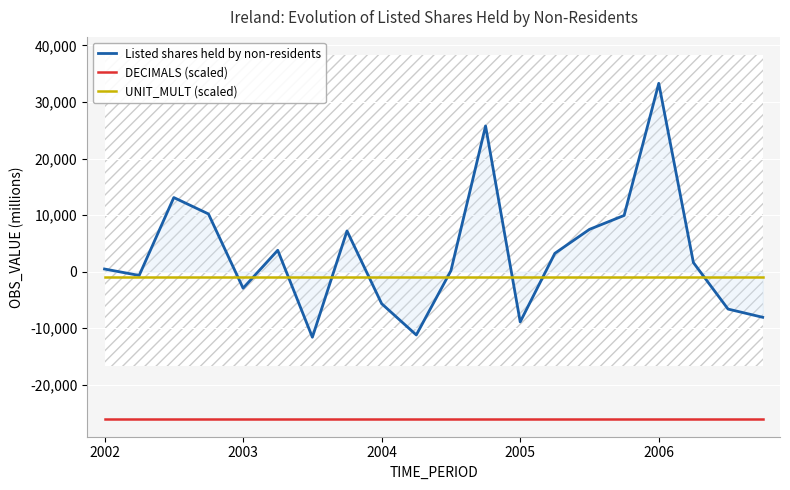

What is the value of the Listed shares held by non-residents point at the 17th from the left?

33298